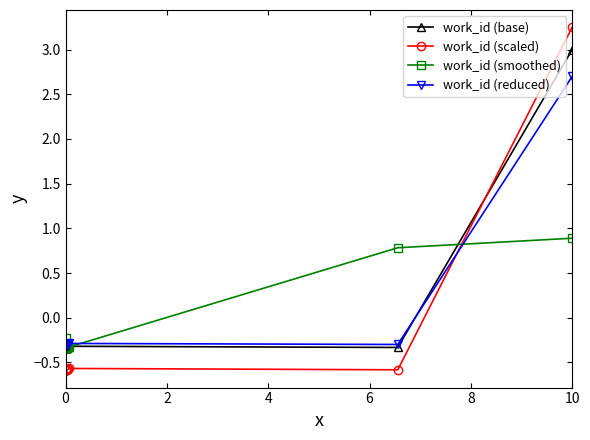

How many intersections are there between work_id (base) and work_id (scaled)?

1